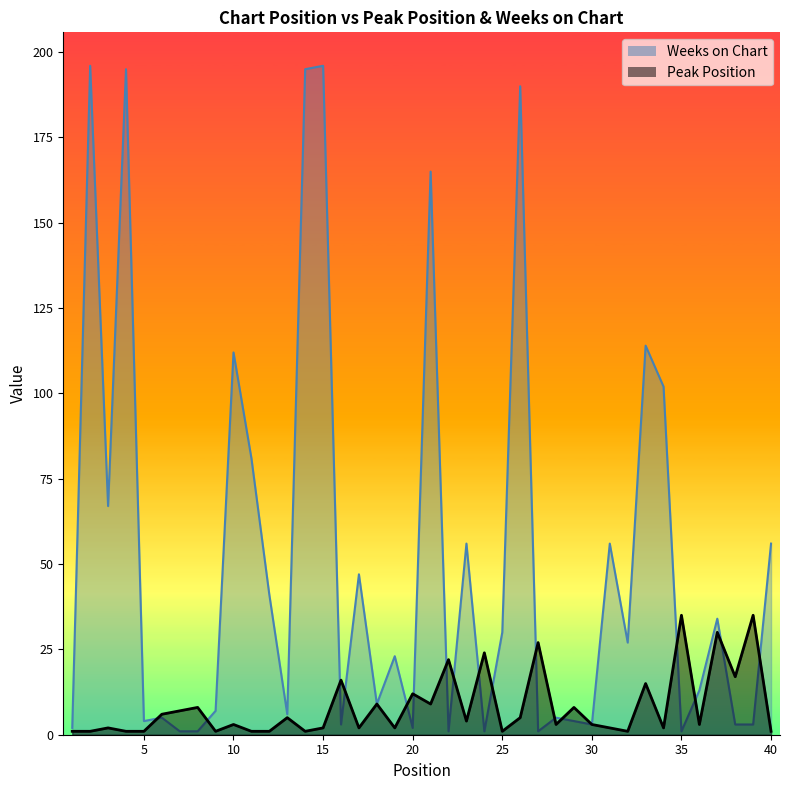

Reading right to left, transcribe all the data shown in this chart.

Peak Position: 1	35	17	30	3	35	2	15	1	2	3	8	3	27	5	1	24	4	22	9	12	2	9	2	16	2	1	5	1	1	3	1	8	7	6	1	1	2	1	1
Weeks on Chart: 56	3	3	34	13	1	102	114	27	56	3	4	5	1	190	30	1	56	1	165	2	23	9	47	3	196	195	6	41	81	112	7	1	1	5	4	195	67	196	2